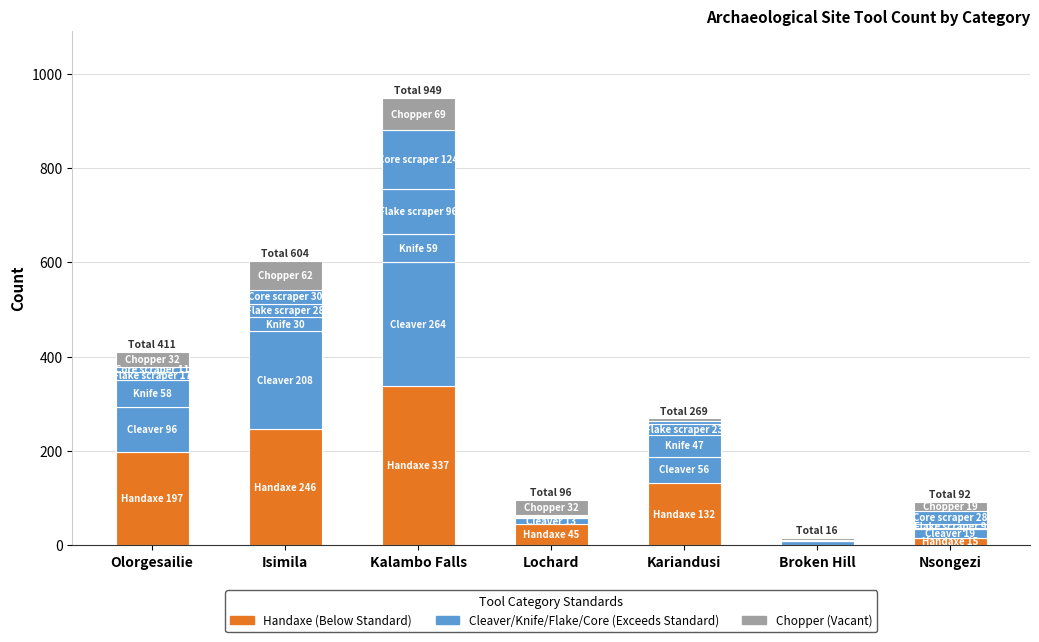

How many data points does each series have?

7